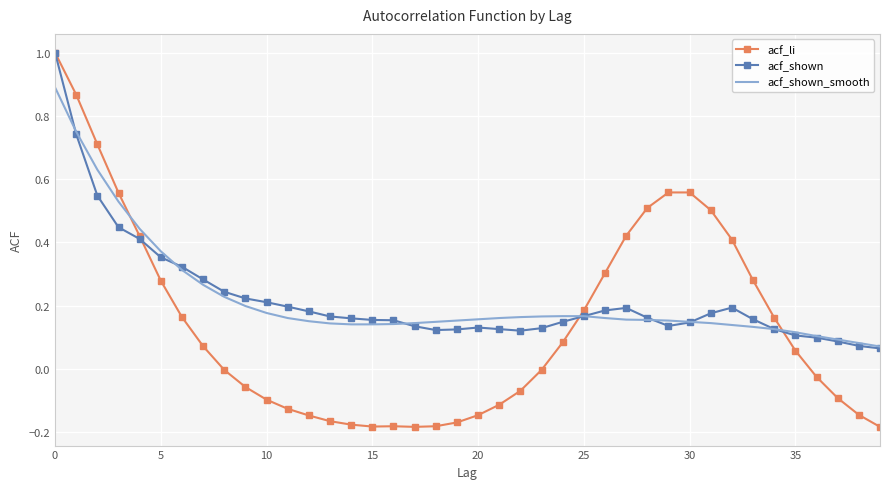

At which category does acf_shown reach its first local peak?

20